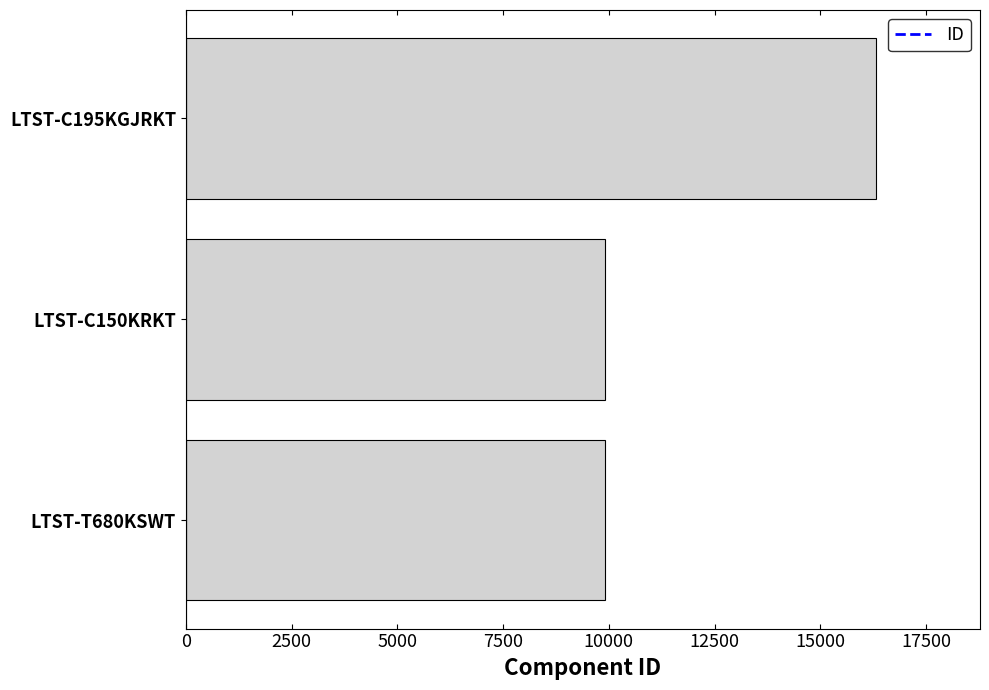

What is the difference between the second highest and minimum values?

1